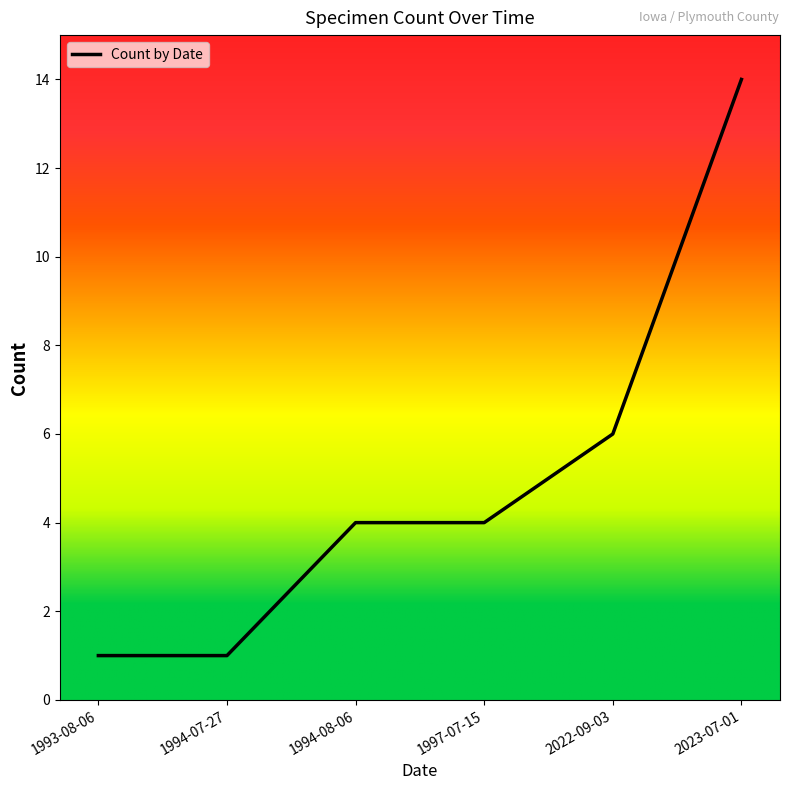

What is the sum of the values at 2023-07-01 and 1993-08-06?

15